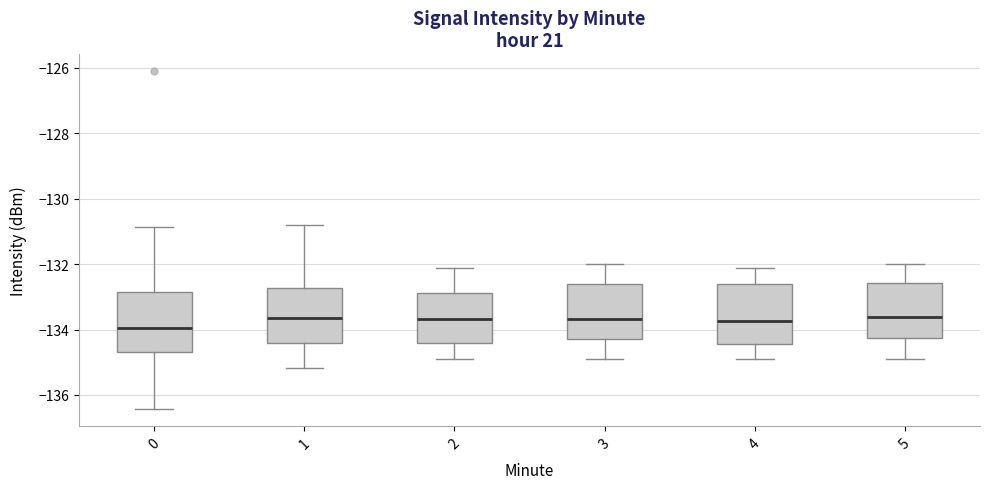

Reading left to right, transcribe this box plot: for each box, give where its median line is, the range the box spans, and where its two whiskers end, as read against the y-axis. The values are not printed on the chart, so give them approximately, as read against the axis.

0: median -134.0, box -134.6 to -132.8, whiskers -136.4 to -130.8
1: median -133.6, box -134.4 to -132.8, whiskers -135.2 to -130.8
2: median -133.6, box -134.4 to -132.8, whiskers -135.0 to -132.2
3: median -133.6, box -134.2 to -132.6, whiskers -135.0 to -132.0
4: median -133.8, box -134.4 to -132.6, whiskers -135.0 to -132.2
5: median -133.6, box -134.2 to -132.6, whiskers -135.0 to -132.0